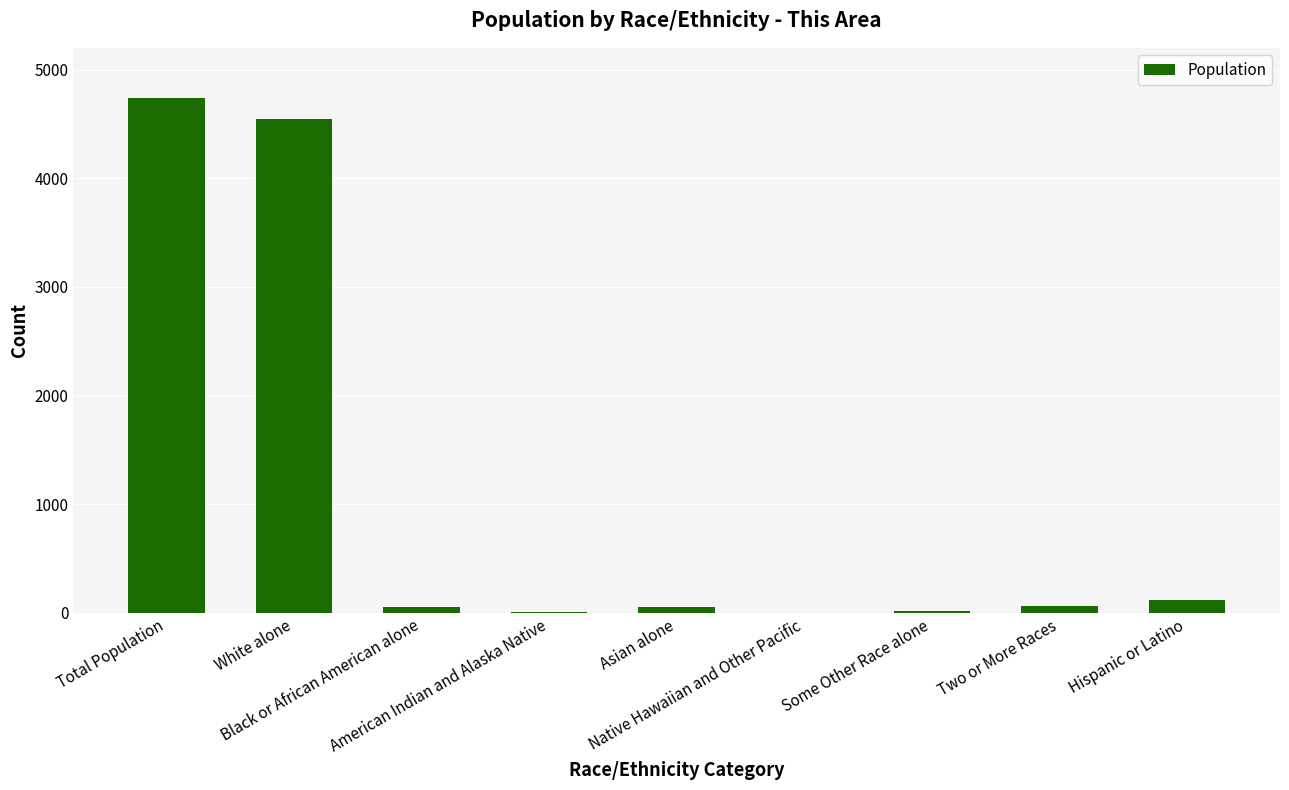

Count the number of data series in this chart.

1